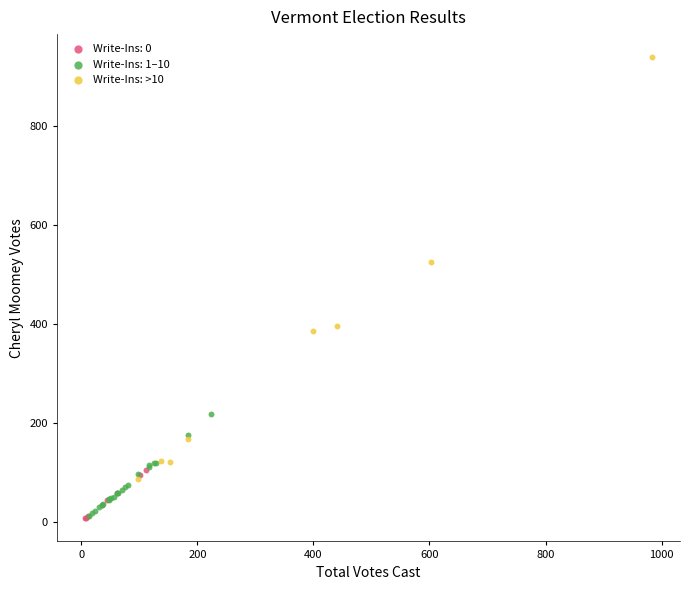

Which series has the widest spread of Y values?

Write-Ins: >10